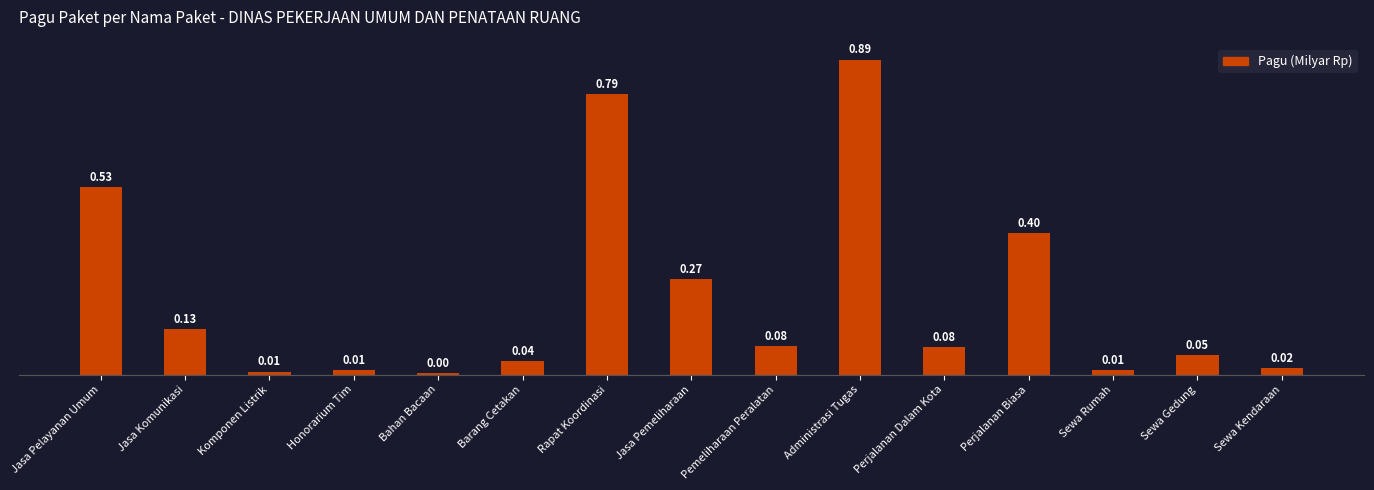

At which label is the value closest to 0?

Bahan Bacaan